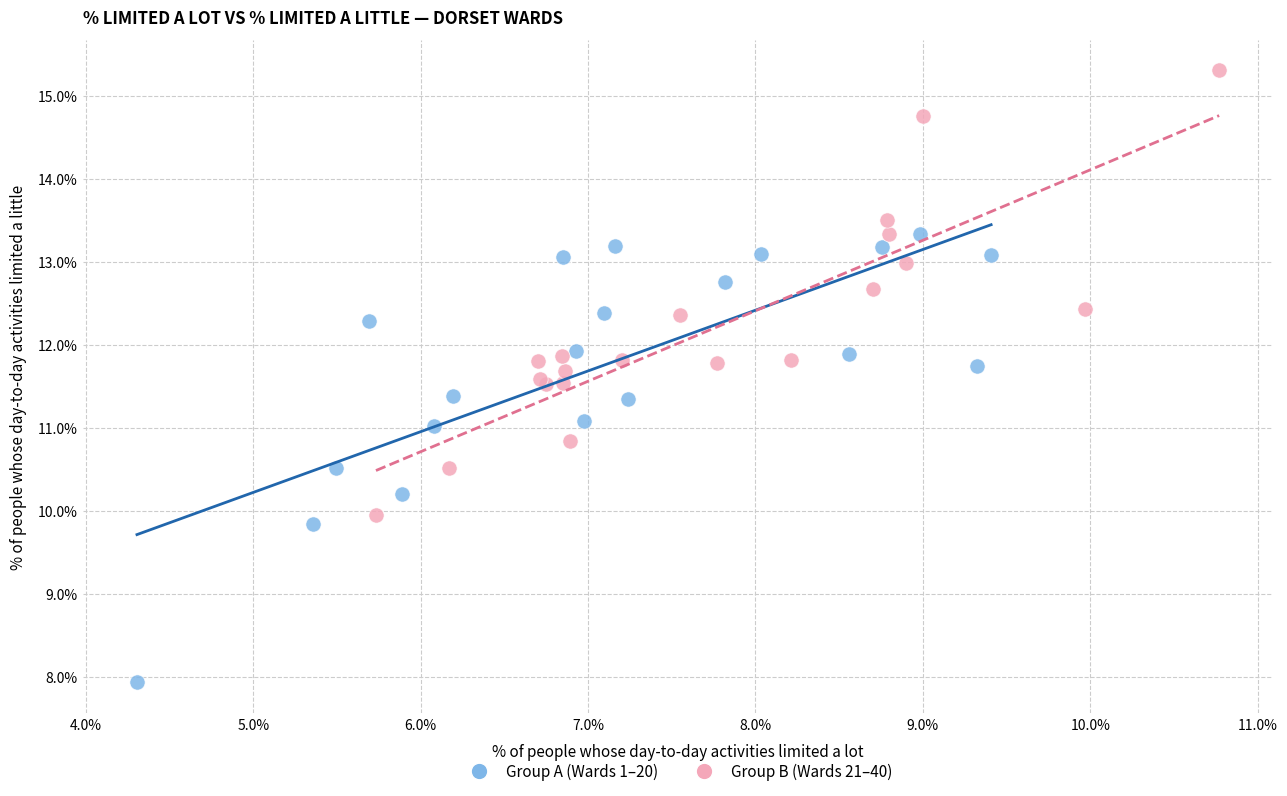

Which series reaches the maximum Y coordinate?

Group B (Wards 21–40)